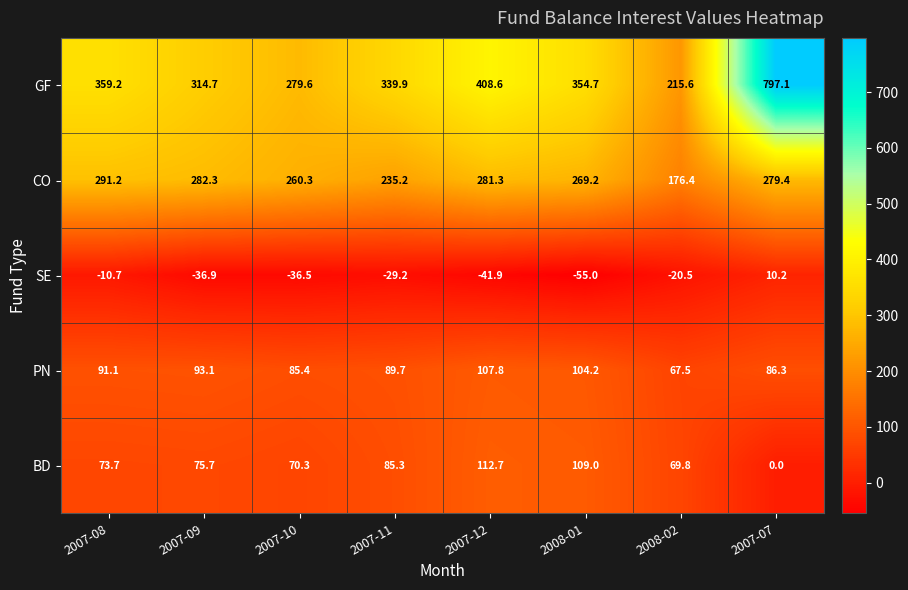

How many categories are shown in the chart?

8